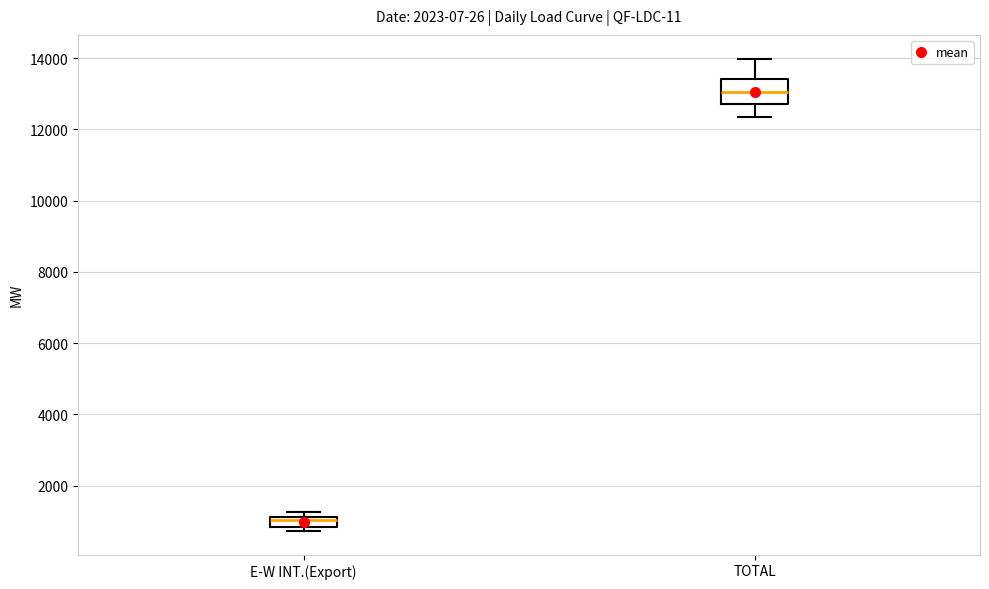

Which box is the tallest, from its lower edge to its upper edge?

TOTAL